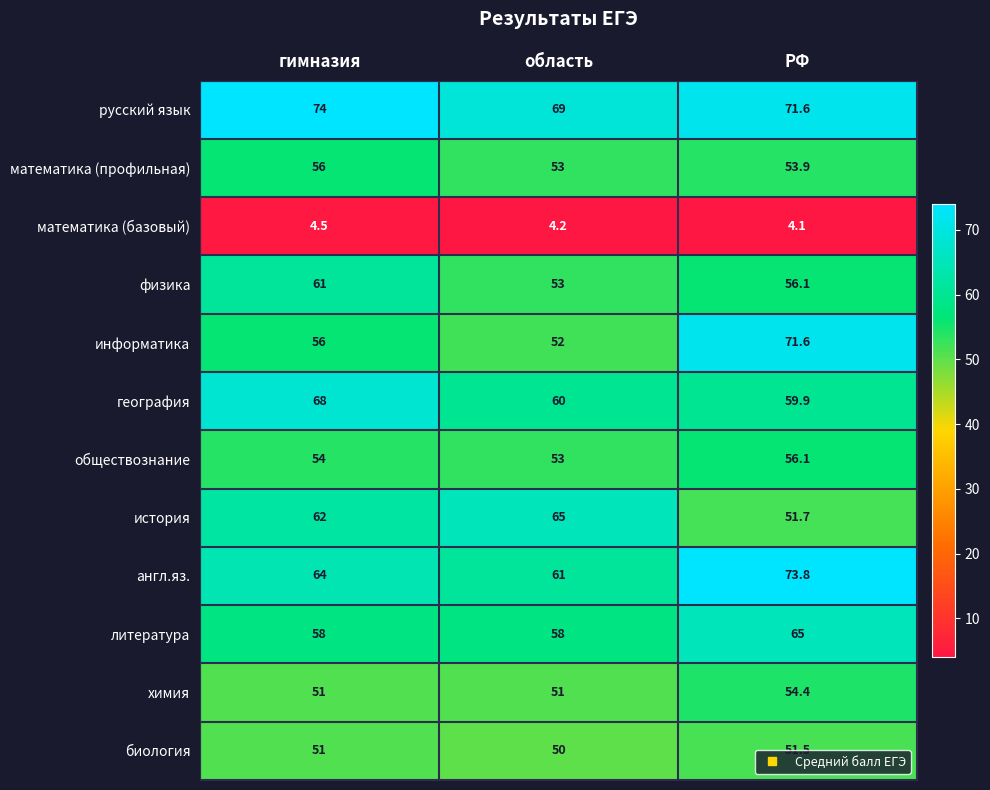

What is the smallest value displayed?

4.1